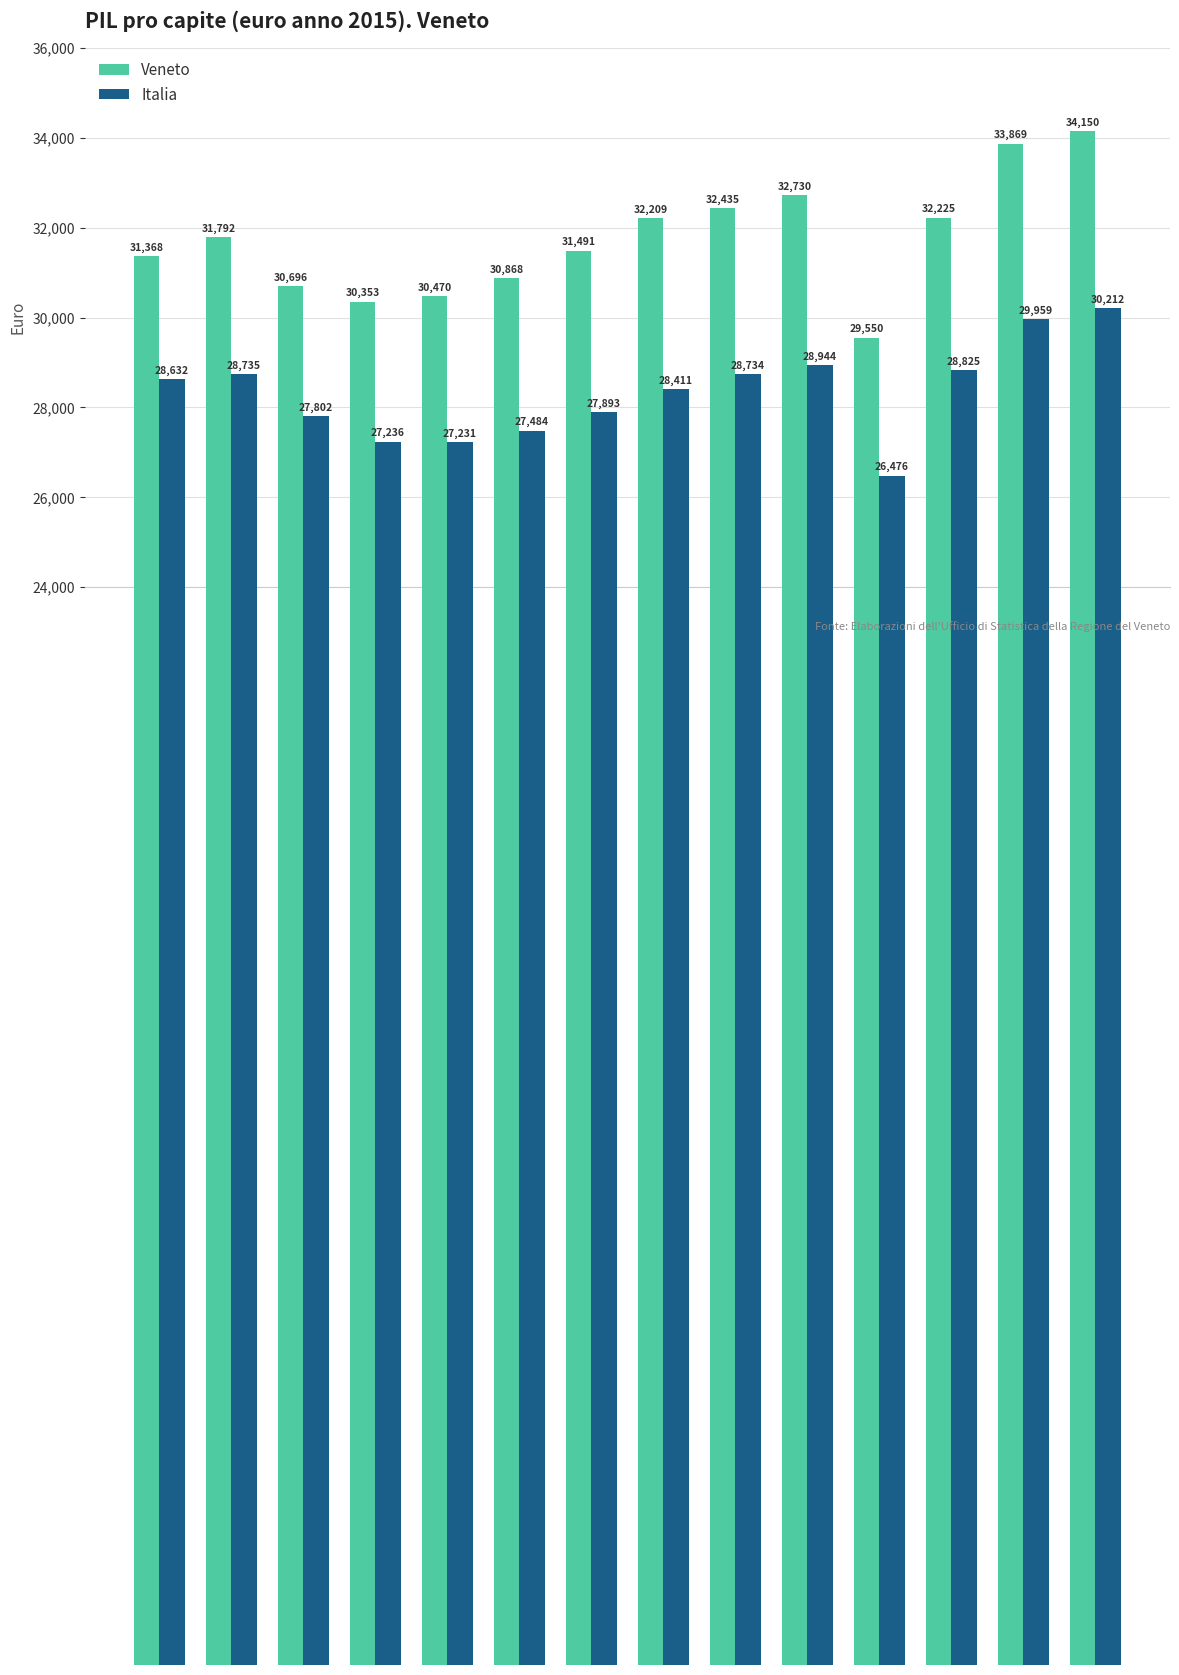

What is the highest value of the Veneto series?

34150.5